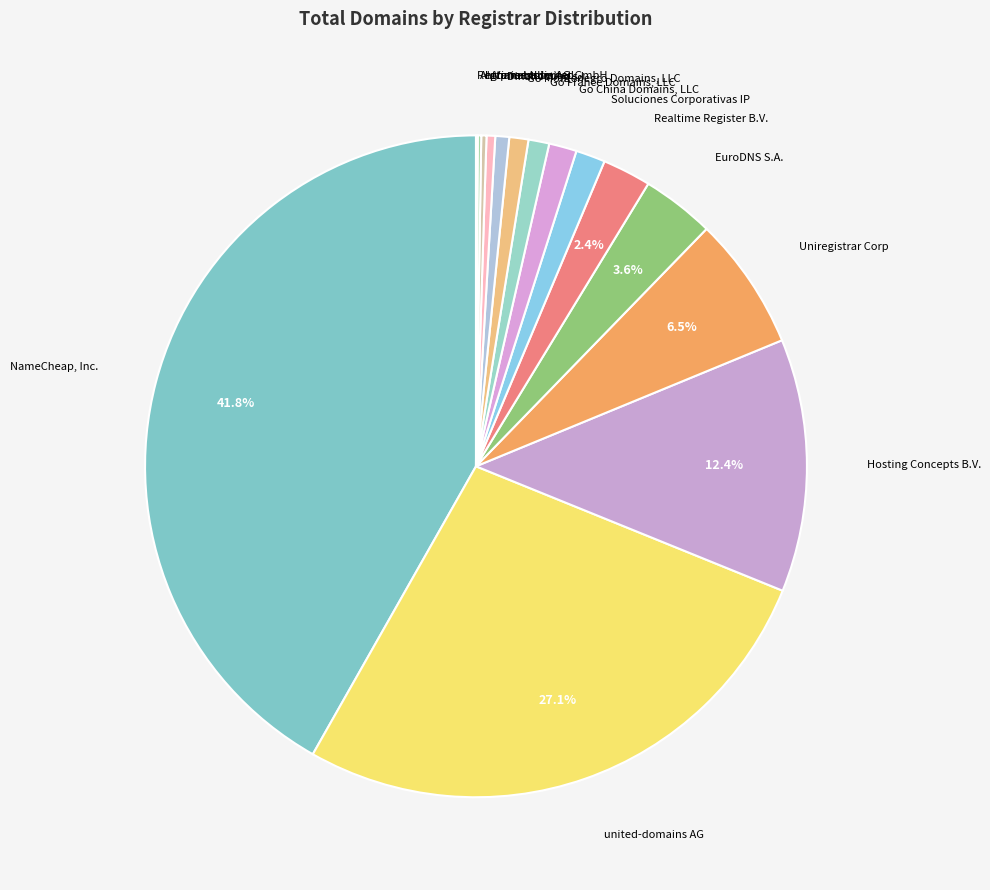

To the nearest percent, what is the average slice percentage?

7%